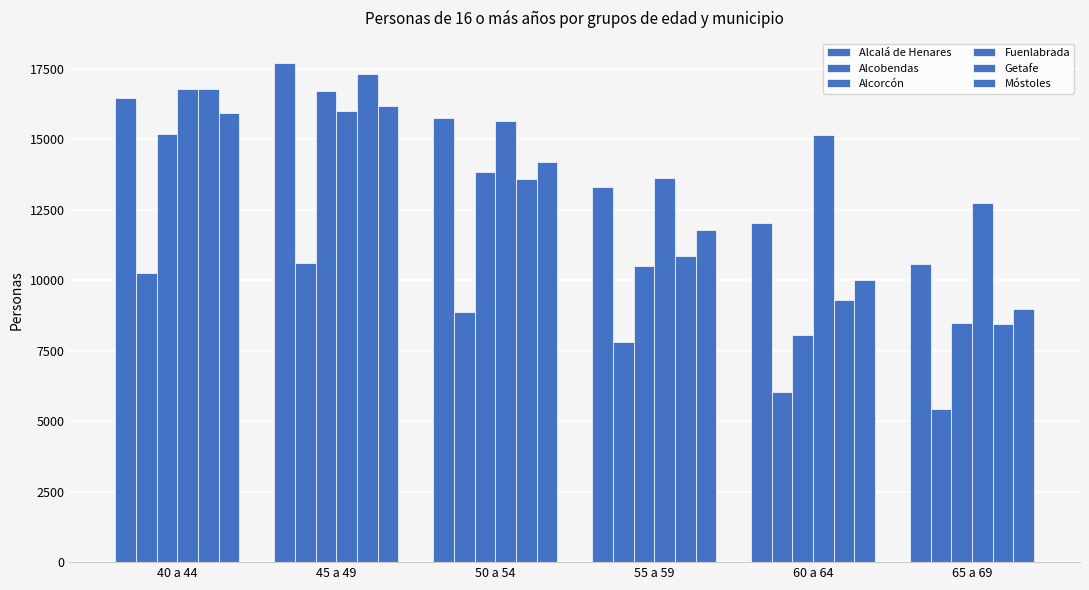

Reading left to right, extract all data points from this chart.

Alcalá de Henares: 40 a 44=16456	45 a 49=17716	50 a 54=15744	55 a 59=13297	60 a 64=12047	65 a 69=10574
Alcobendas: 40 a 44=10269	45 a 49=10631	50 a 54=8874	55 a 59=7801	60 a 64=6054	65 a 69=5428
Alcorcón: 40 a 44=15184	45 a 49=16726	50 a 54=13851	55 a 59=10510	60 a 64=8061	65 a 69=8484
Fuenlabrada: 40 a 44=16794	45 a 49=15994	50 a 54=15655	55 a 59=13633	60 a 64=15158	65 a 69=12741
Getafe: 40 a 44=16780	45 a 49=17326	50 a 54=13595	55 a 59=10856	60 a 64=9300	65 a 69=8449
Móstoles: 40 a 44=15936	45 a 49=16200	50 a 54=14200	55 a 59=11800	60 a 64=10000	65 a 69=9000